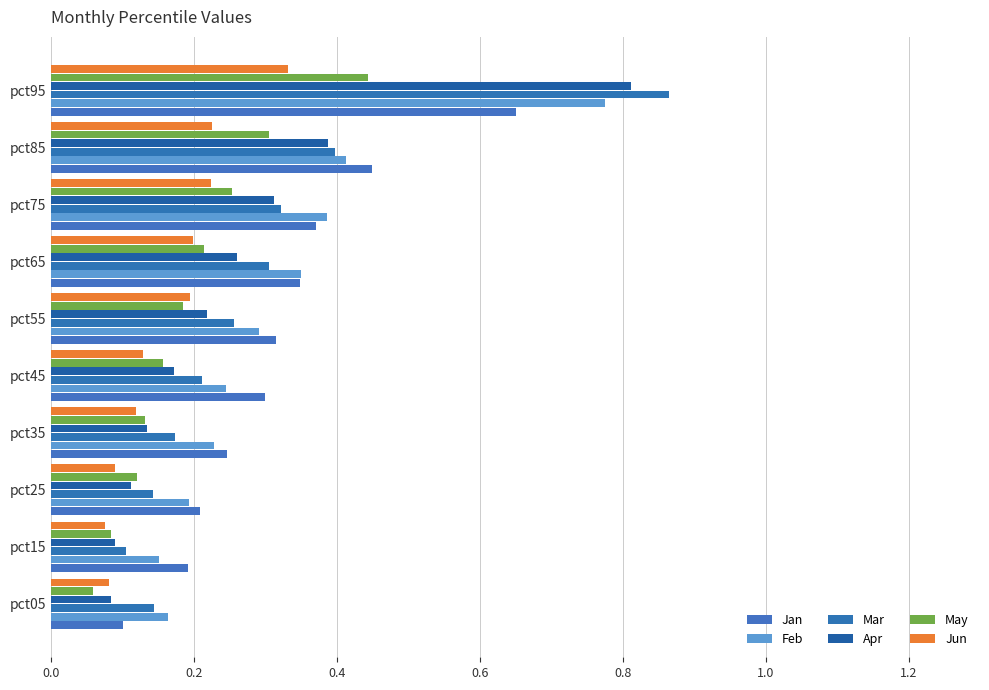

Count the number of categories in the chart.

10